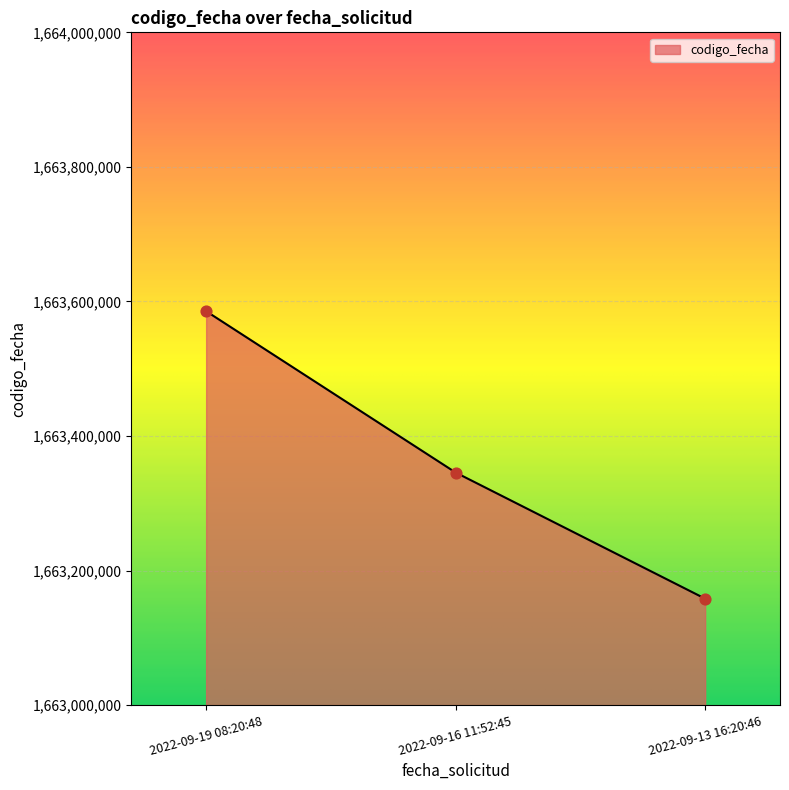

What is the ratio of the value at 2022-09-19 08:20:48 to the value at 2022-09-16 11:52:45?

1.0